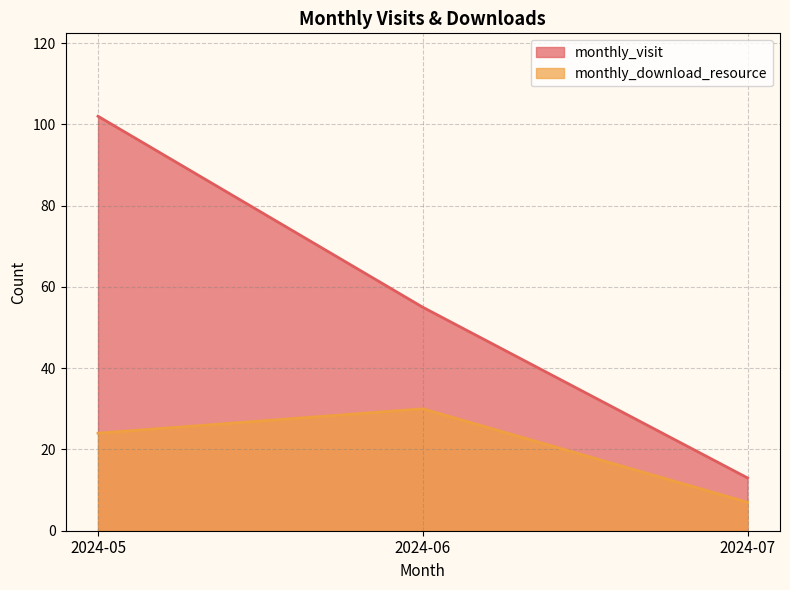

How many data points in monthly_download_resource are above 24?

1